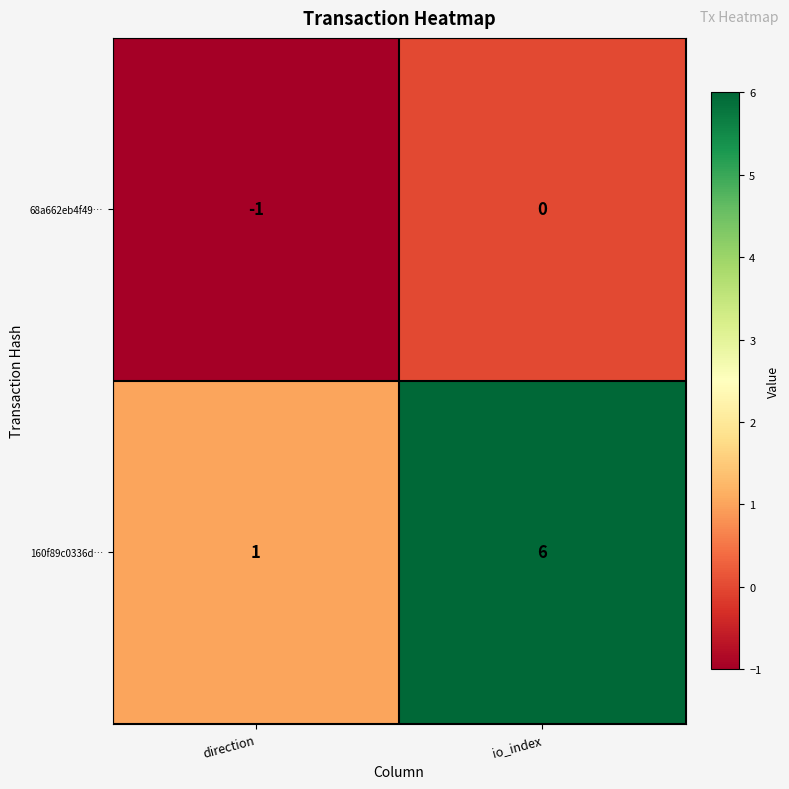

How many distinct data groups are displayed?

2